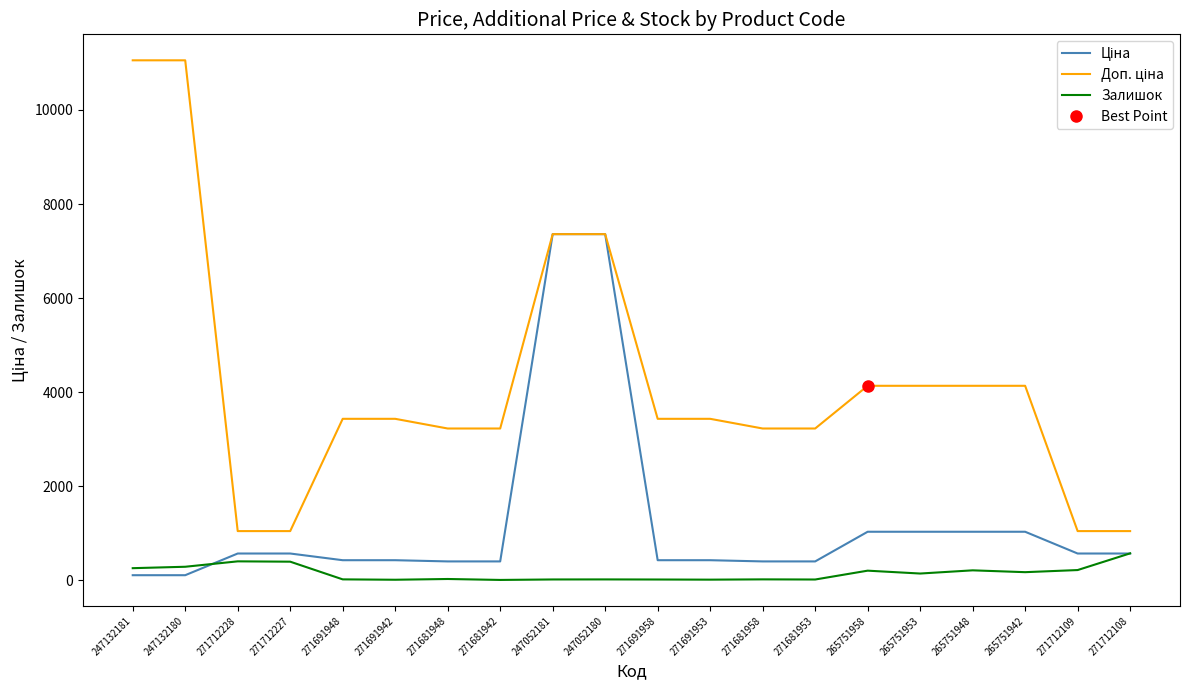

Rank the series by their maximum value, from highest to lowest.

Доп. ціна, Ціна, Залишок